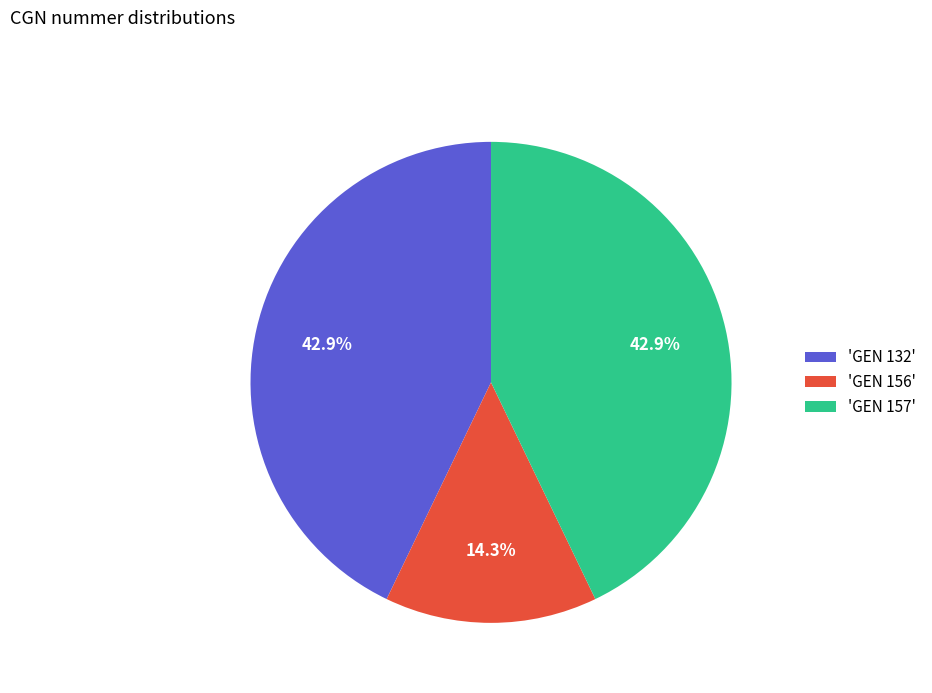

Count the number of slices in the pie.

3